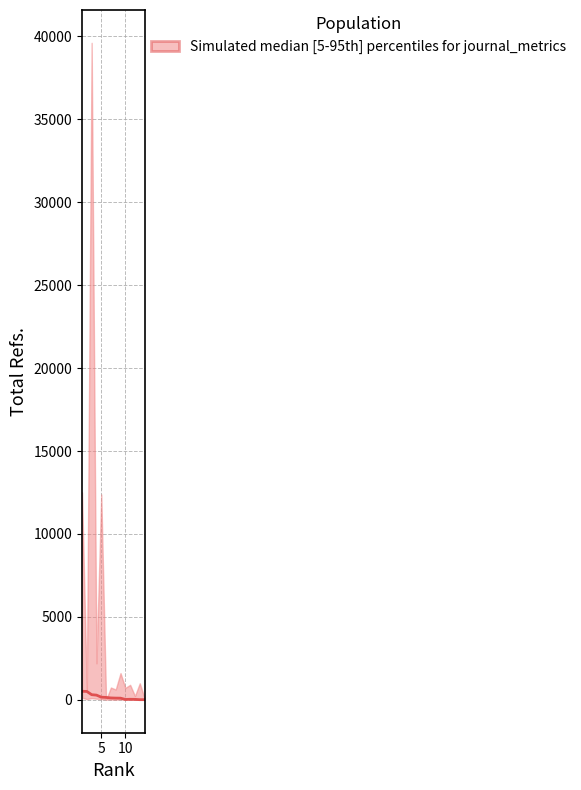

Count the number of data series in this chart.

1